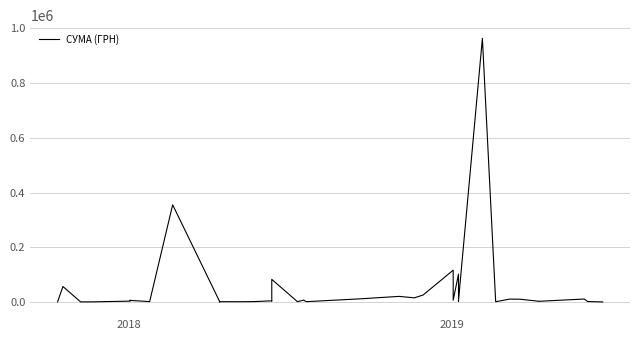

How many interior local peaks (higher than both neighbors) does the data have?

13